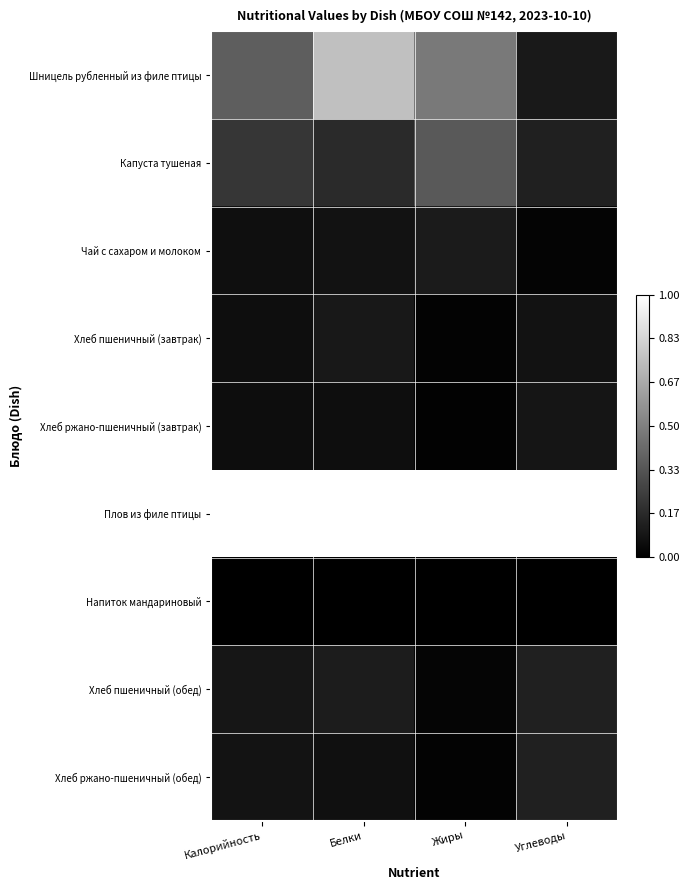

How many distinct data groups are displayed?

9